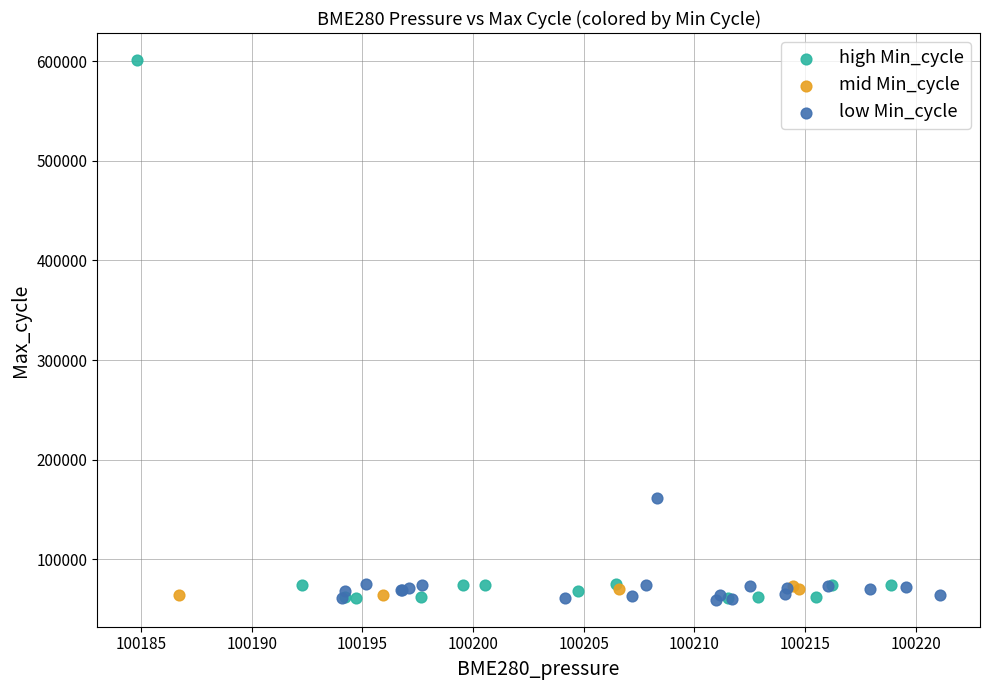

Which series contains the highest Y value?

high Min_cycle